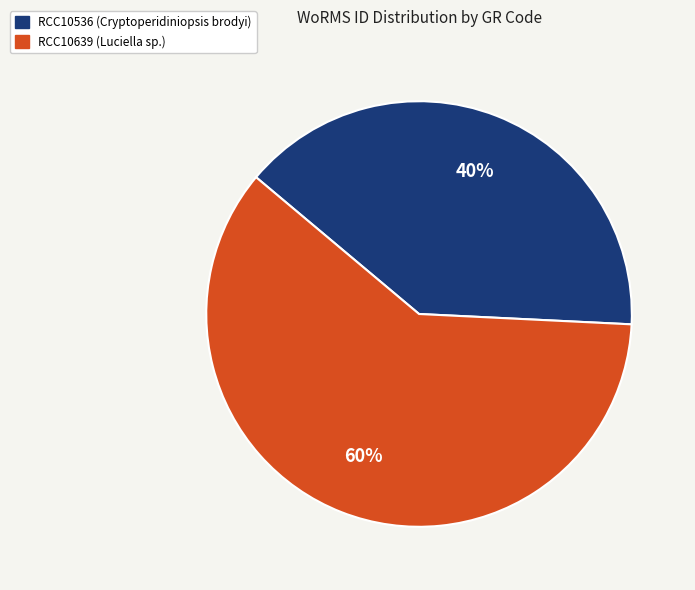

Approximately how many times larger is the value at RCC10639 (Luciella sp.) compared to RCC10536 (Cryptoperidiniopsis brodyi)?

1.5